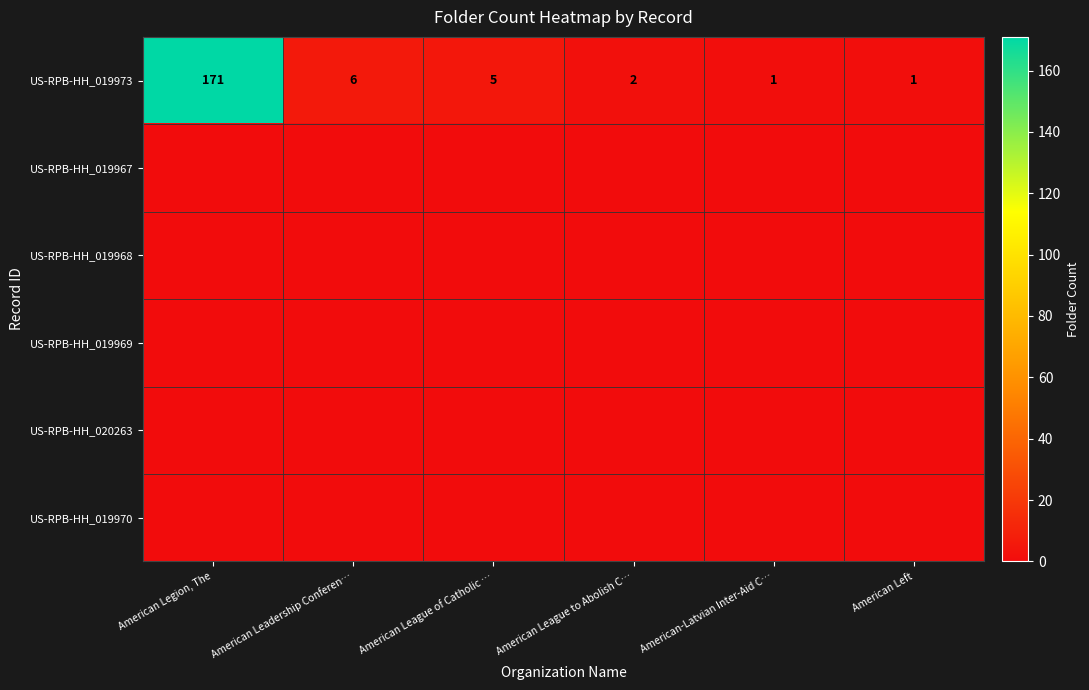

At which category is the sum across all series the highest?

American Legion, The